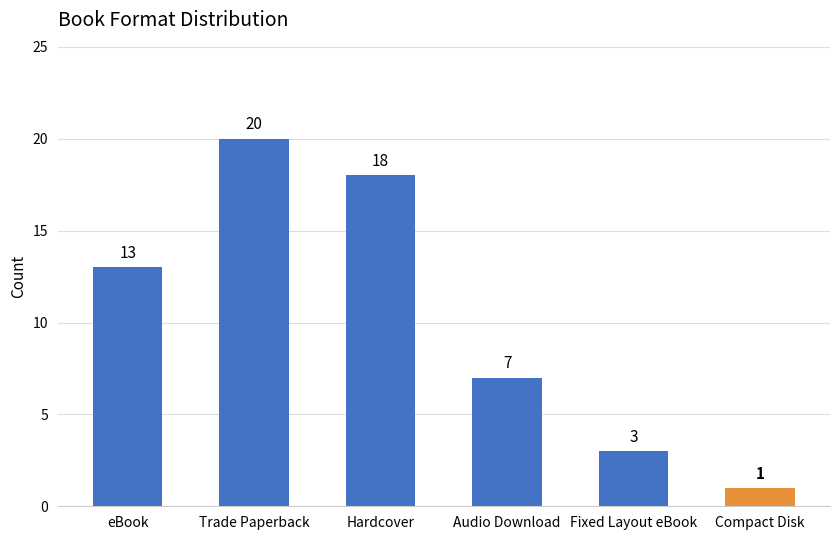

What is the change in value from Hardcover to Compact Disk?

-17